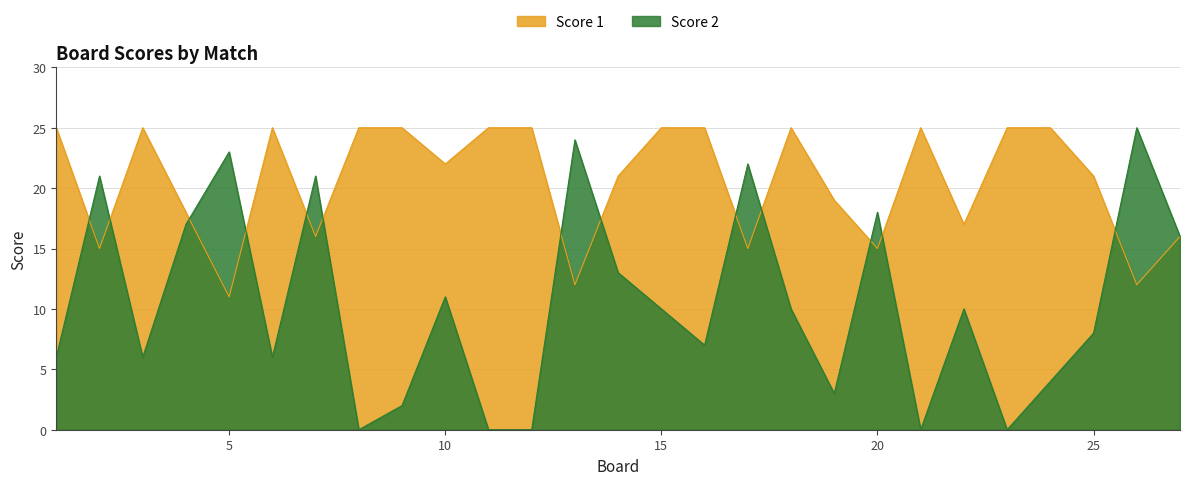

Which category has the lowest value across all series?

8